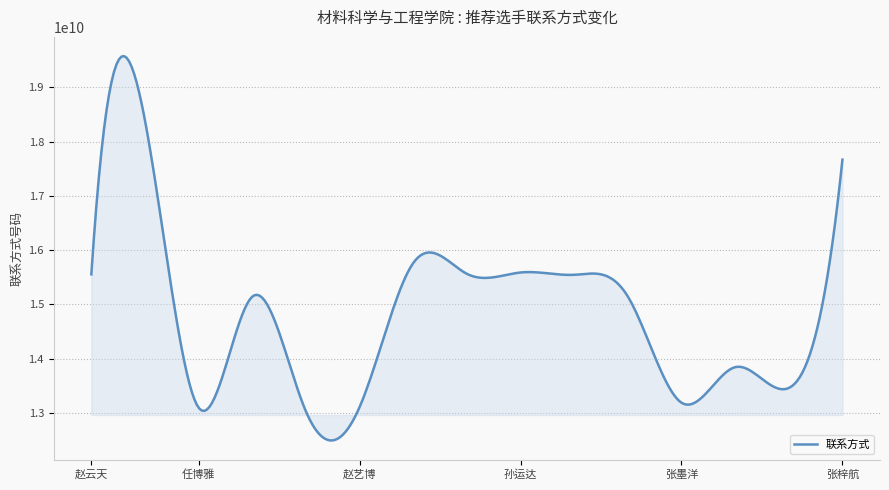

Does the chart have visible grid lines?

Yes